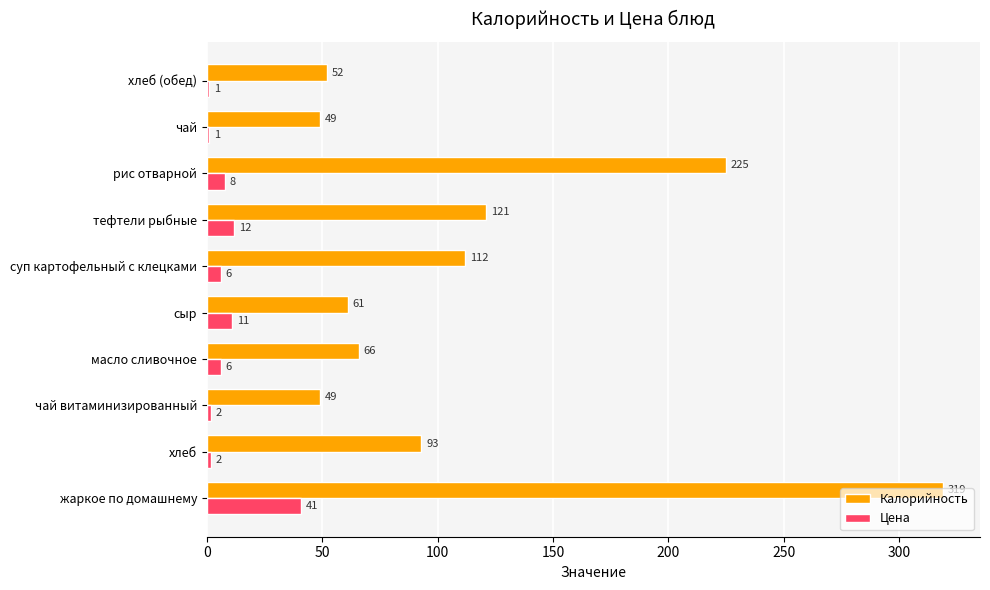

What is the maximum value for Калорийность?

319